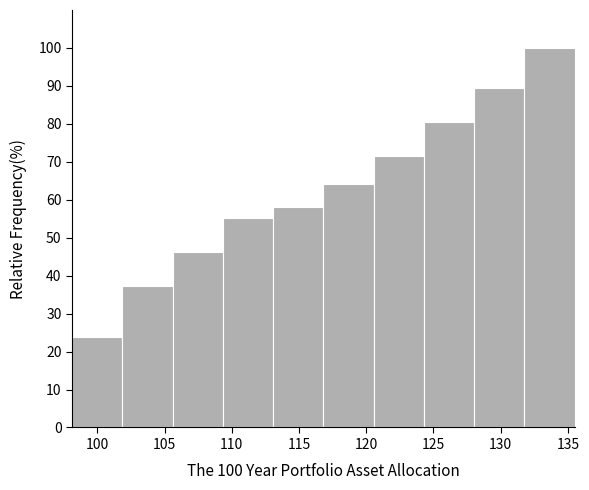

Which range on the x-axis has the tallest bar?

132.0 to 135.5